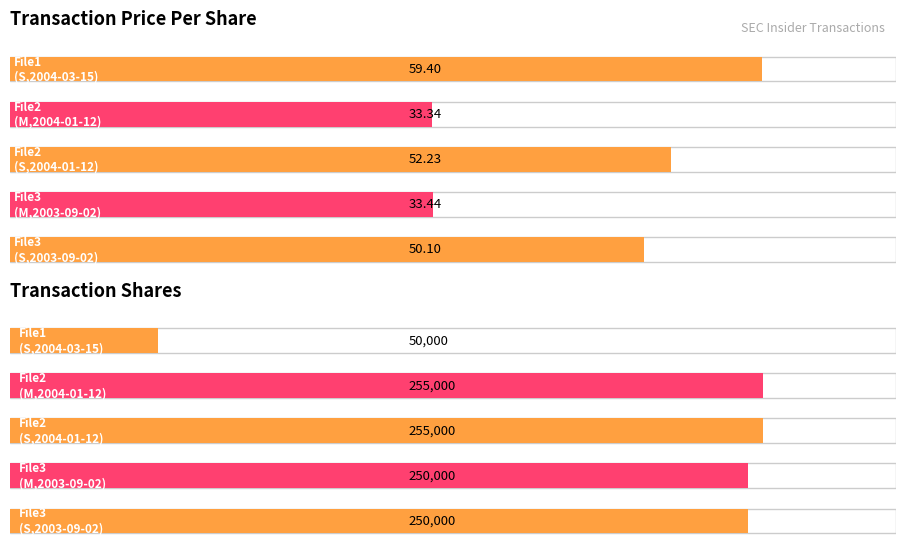

Read the transactionShares value at c0001187772d20030904f4f.xml (M).

250000.0